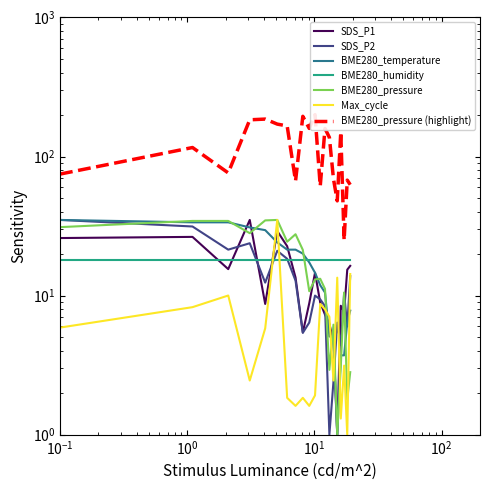

True or false: BME280_temperature and SDS_P2 intersect in this chart.

True